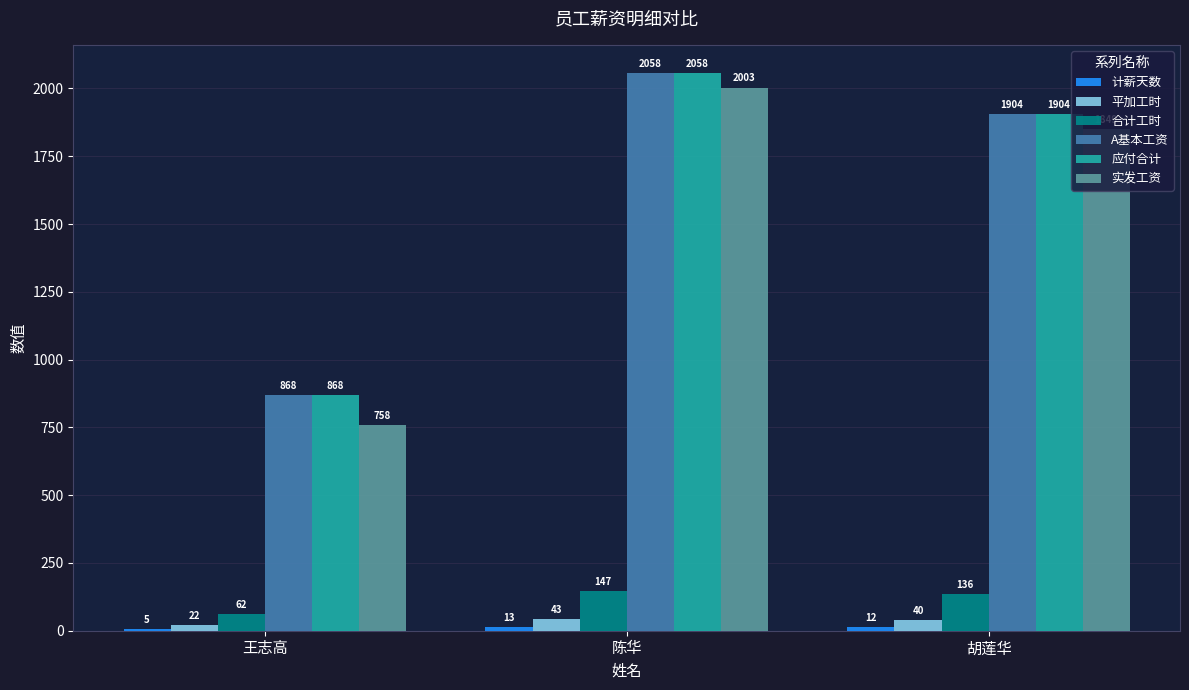

Which category has the highest value in the 实发工资 series?

陈华